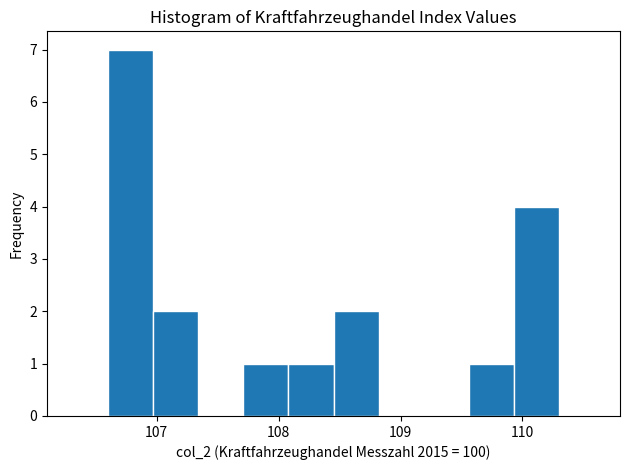

Read against the x-axis, roughly where is the centre of the tallest bar?

106.8